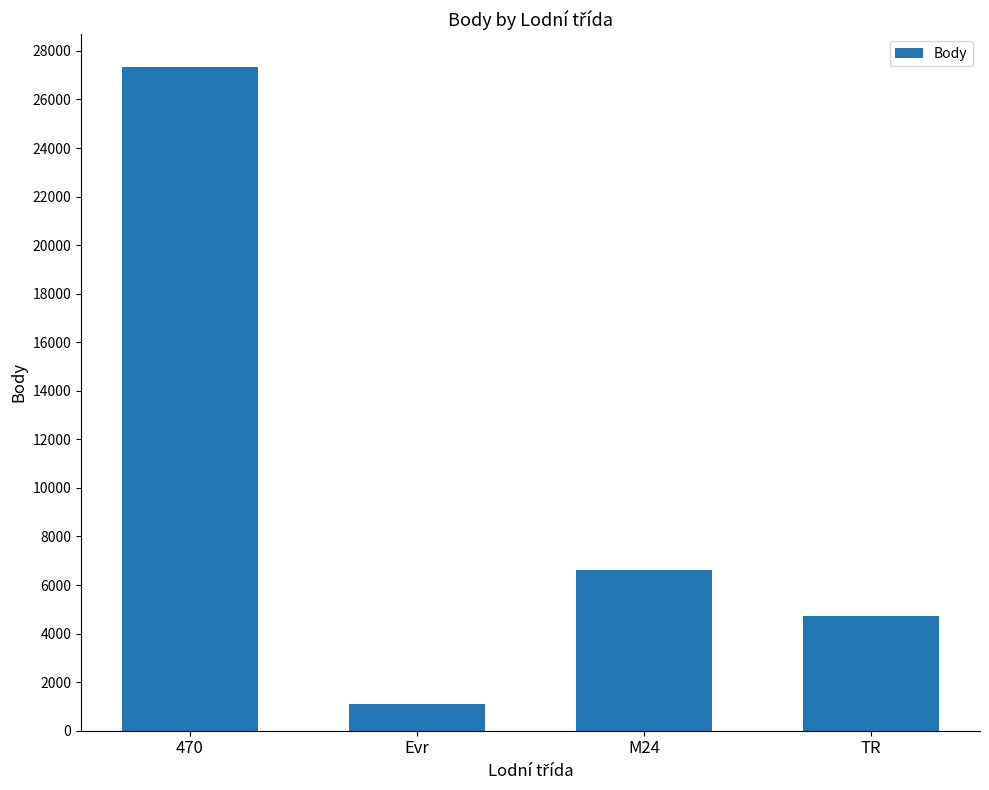

How many values are below 6606?

2